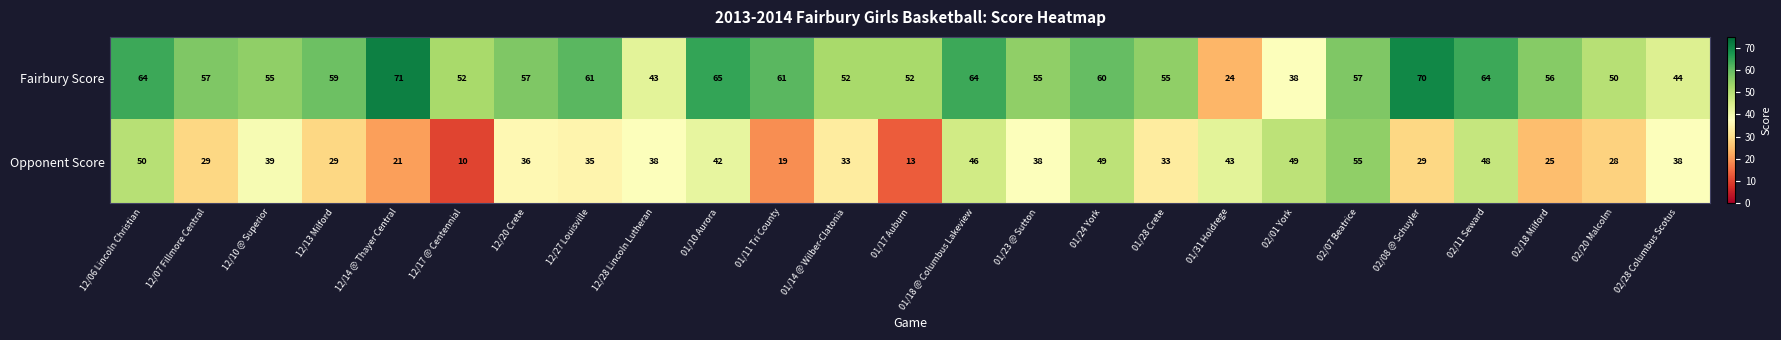

How many distinct data groups are displayed?

2